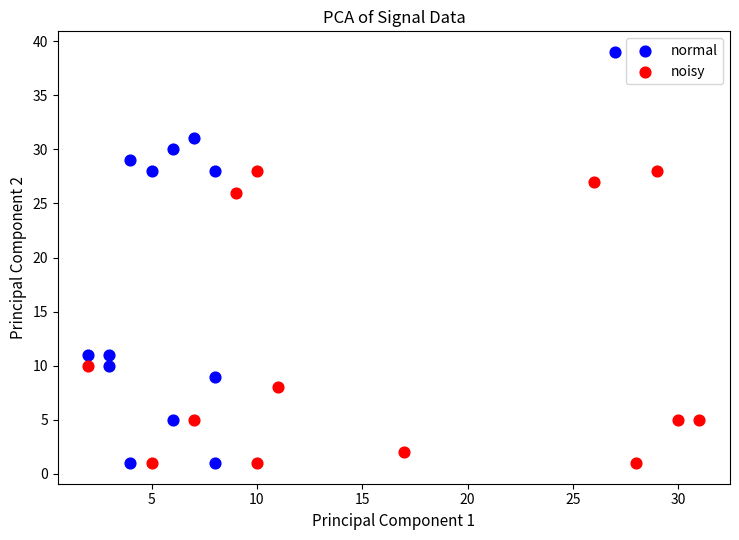

Which series reaches the maximum Y coordinate?

normal